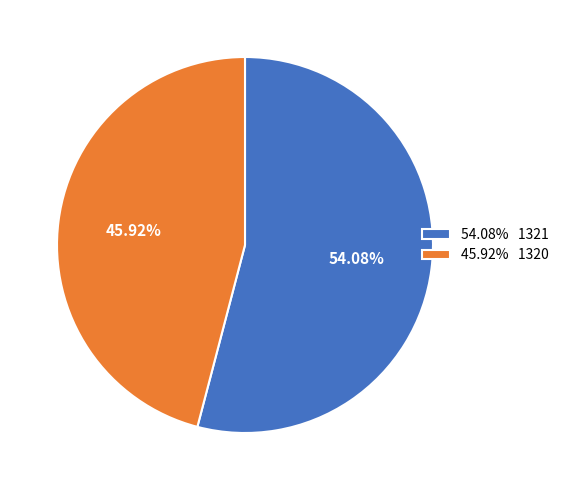

What is the majority slice?

54.08% 1321